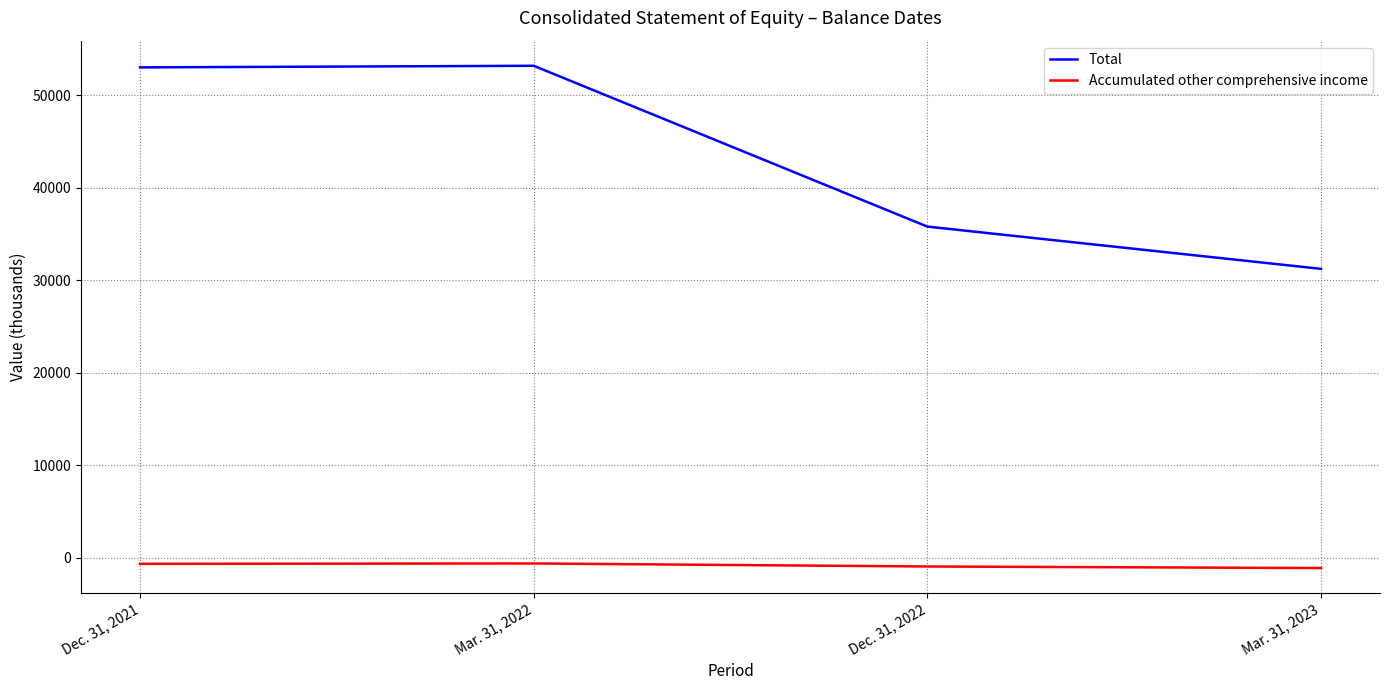

What is the spread (max minus min) of values at Mar. 31, 2023?

32343